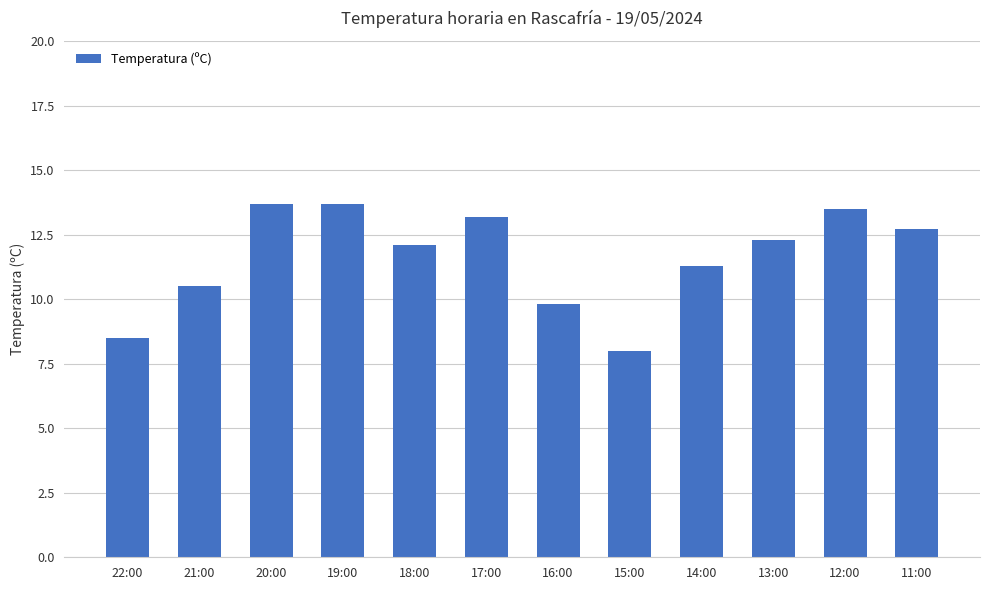

What is the difference between the maximum and minimum values?

5.7